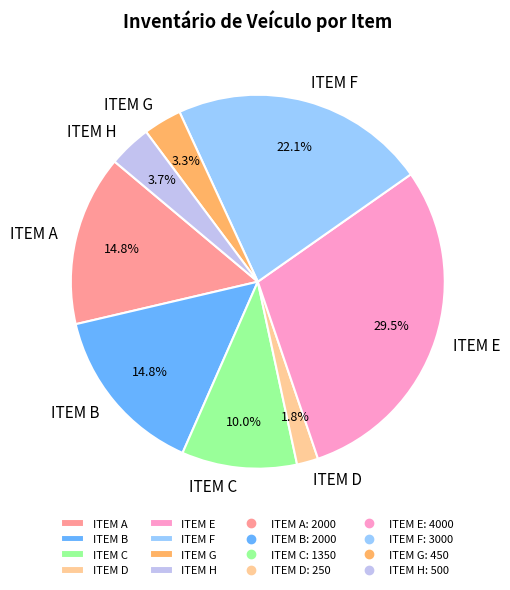

Do ITEM A and ITEM F together represent more than half of the pie?

No